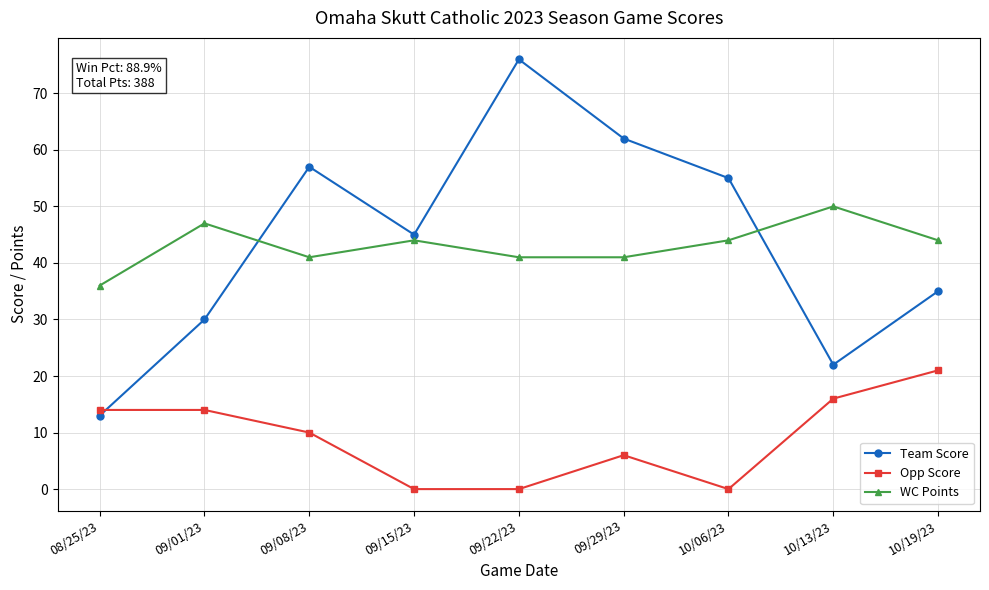

At which label does WC Points reach its minimum?

08/25/23